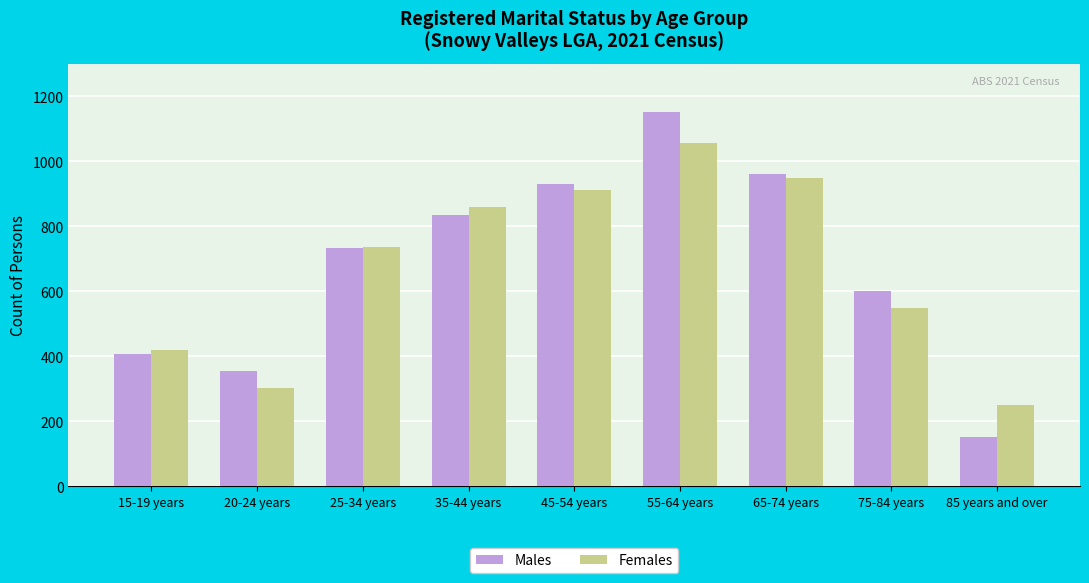

What is the label of the 7th bar from the left?

65-74 years